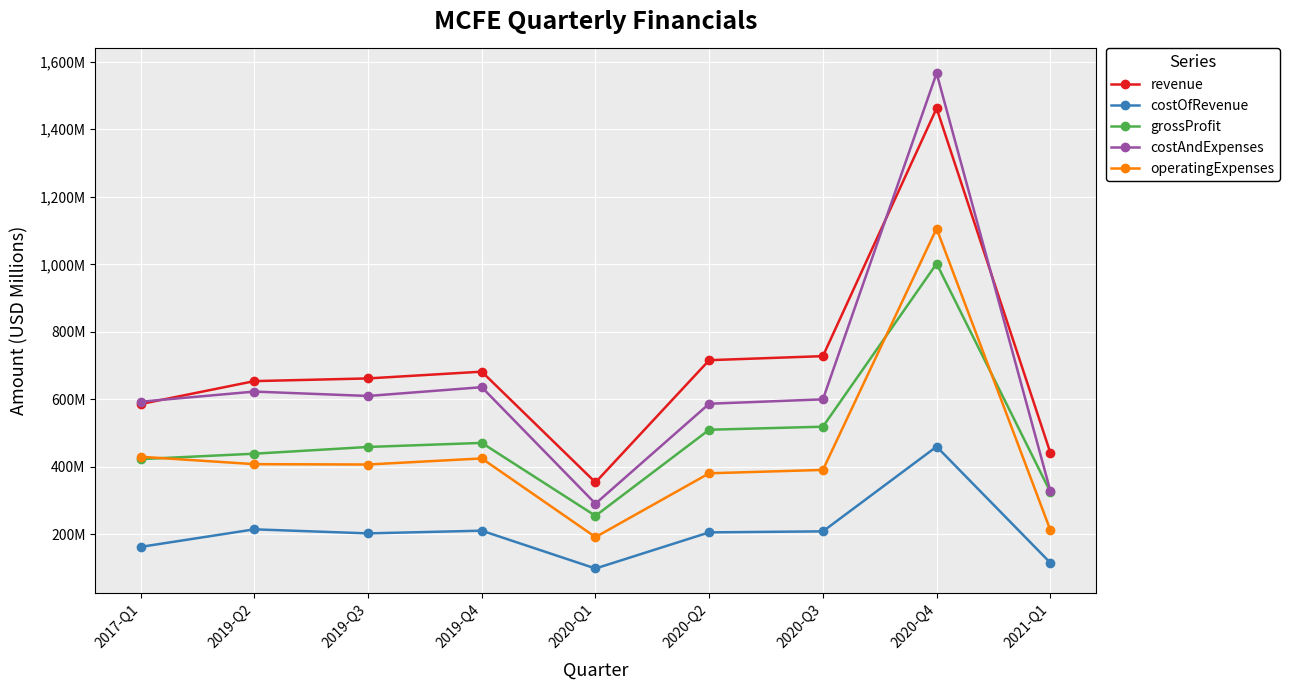

What is the label of the 1st point from the right?

2021-Q1